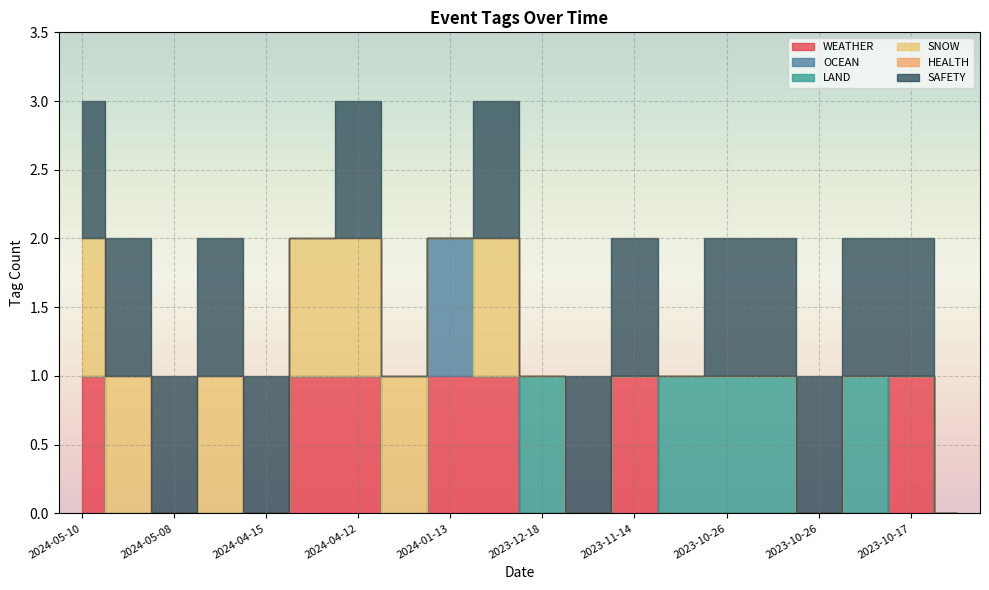

How many times do WEATHER and LAND cross each other?

3